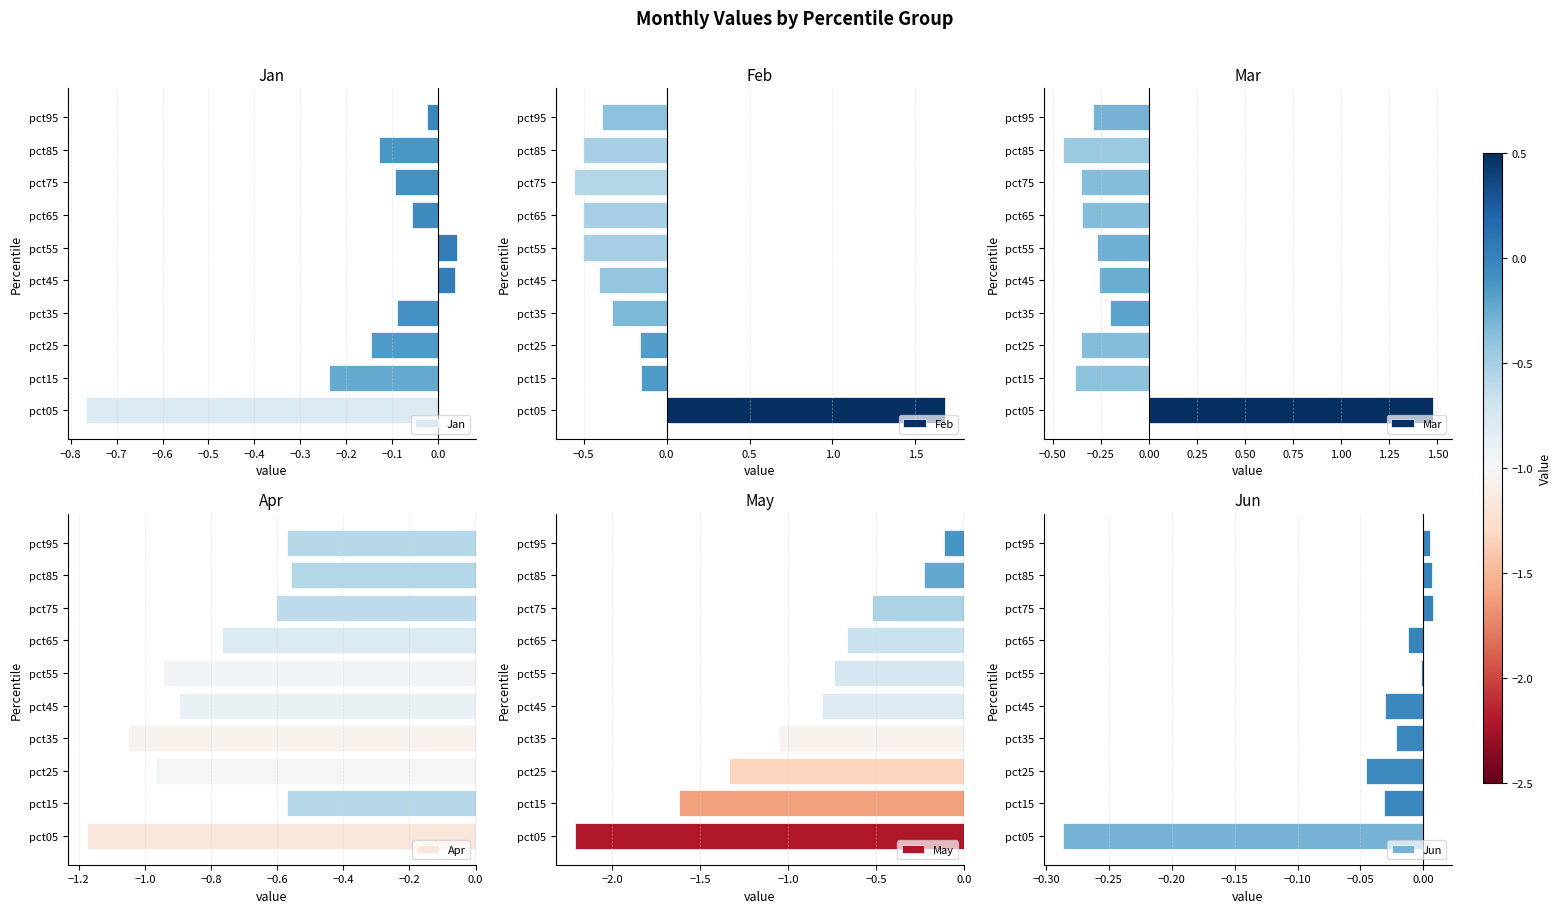

Which series has the largest range (max minus min)?

Feb